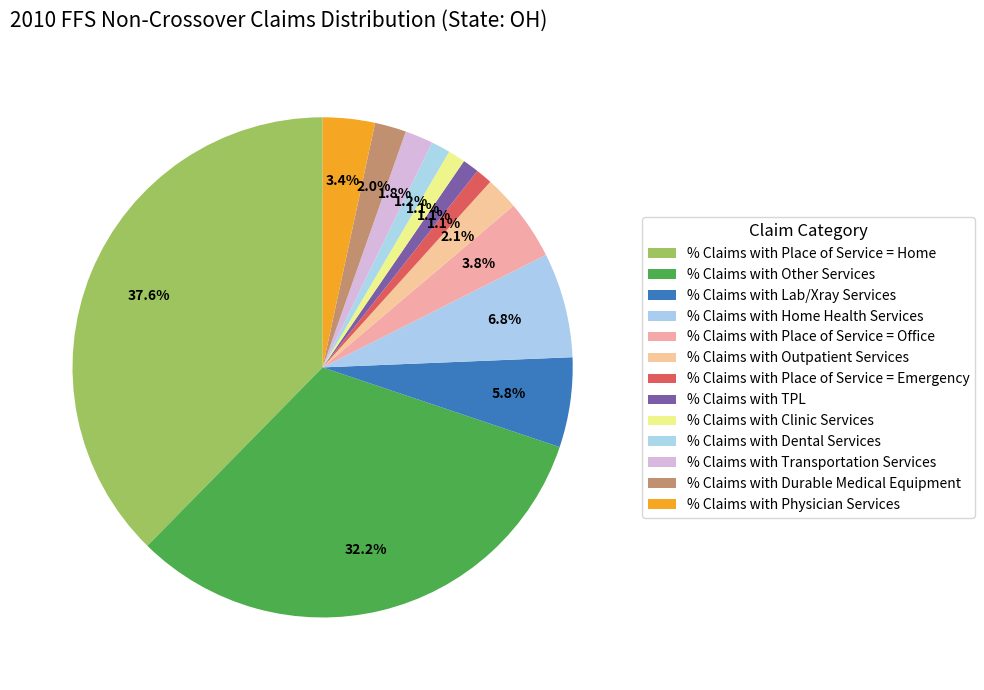

What percentage is NOT represented by % Claims with Clinic Services?

98.9%